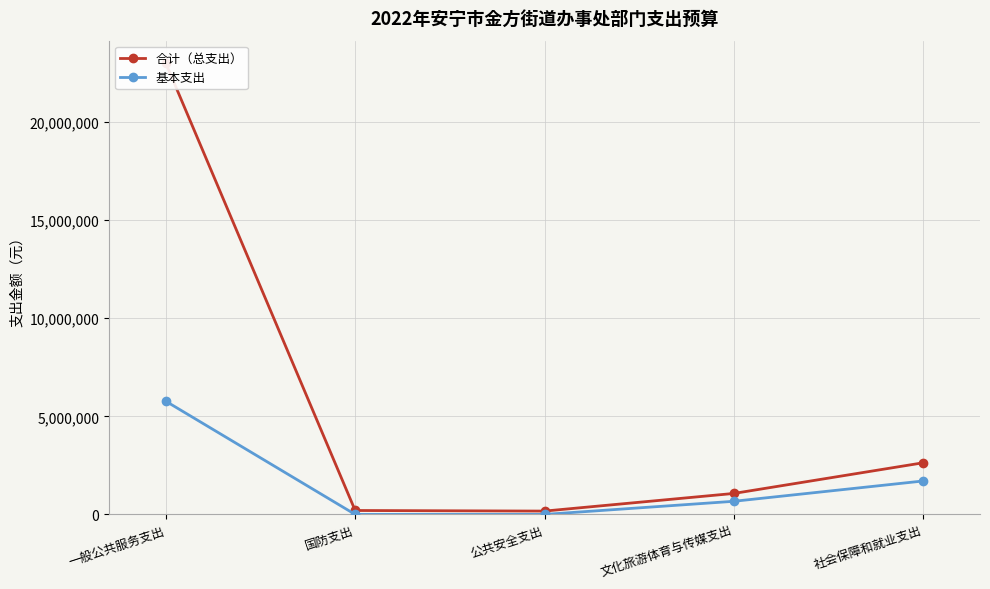

Reading left to right, transcribe all the data shown in this chart.

合计（总支出）: 22991310	200000	170000	1069361	2632054
基本支出: 5767350	0	0	669361	1704354